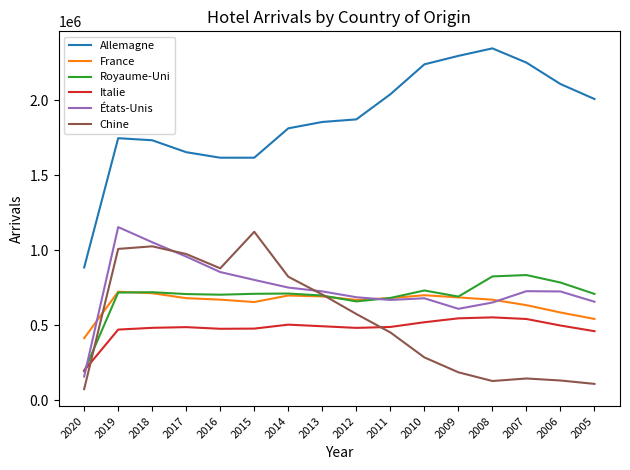

Which series has the largest total across all categories?

Allemagne